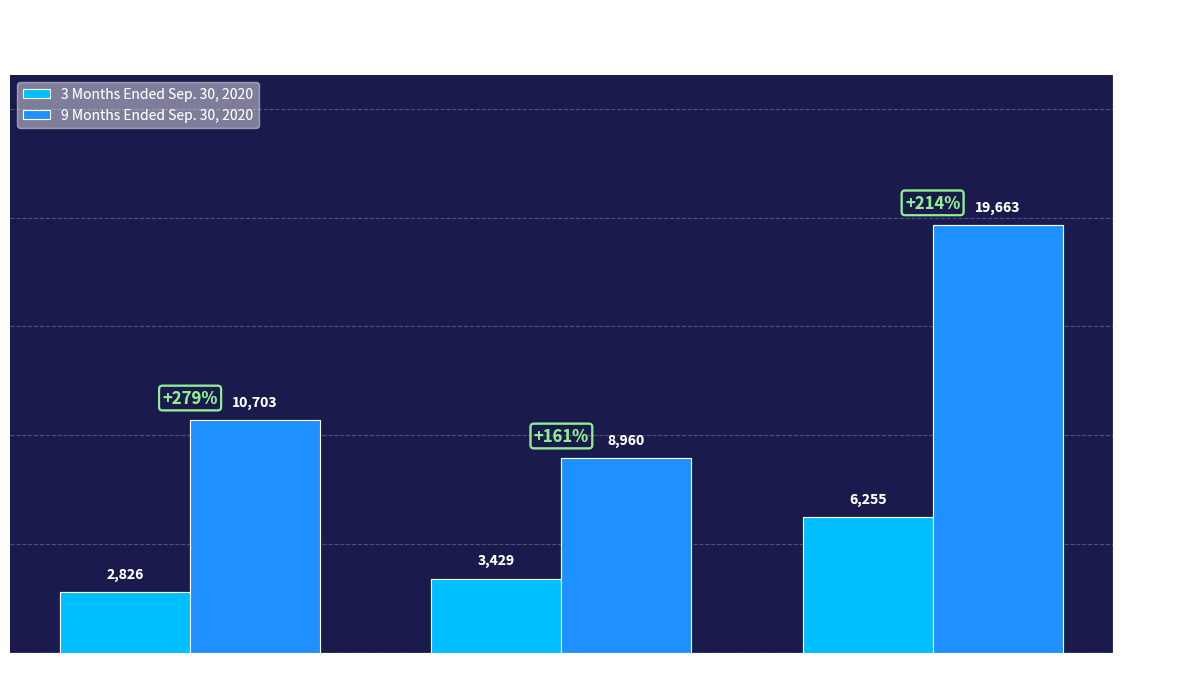

Which category has the lowest value in the 9 Months Ended Sep. 30, 2020 series?

General and Administrative